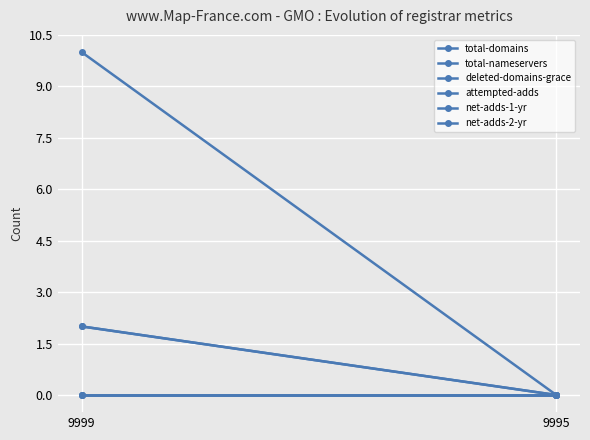

At 9999, list the series in order from smallest to largest.

deleted-domains-grace, net-adds-1-yr, net-adds-2-yr, total-domains, total-nameservers, attempted-adds